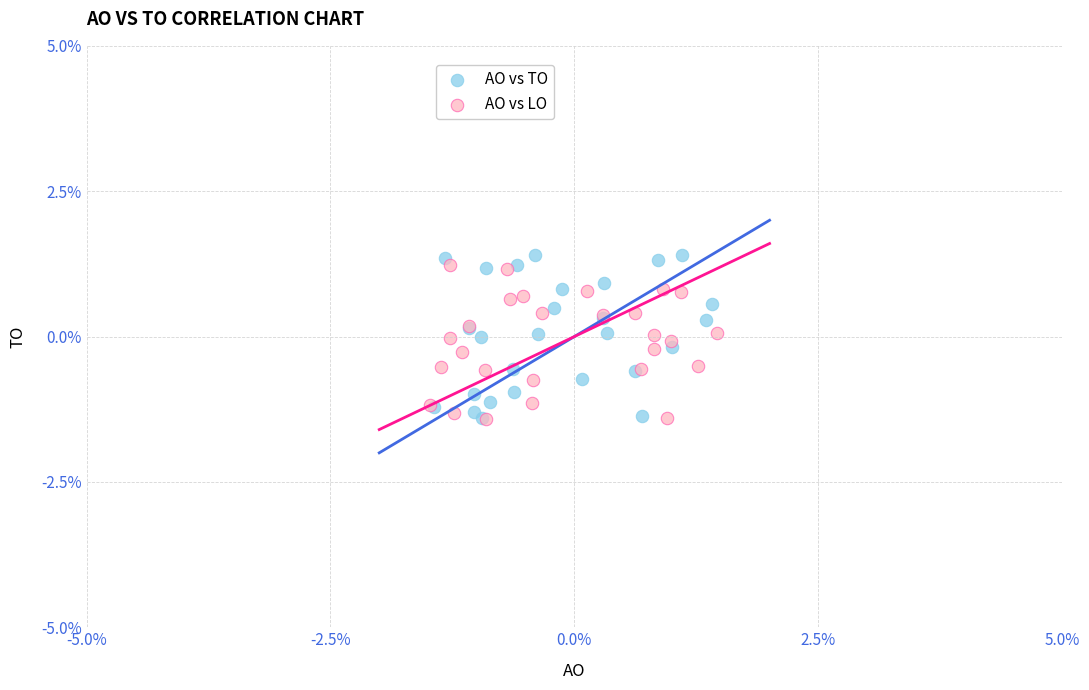

What are all the series names shown in the legend?

AO vs TO, AO vs LO